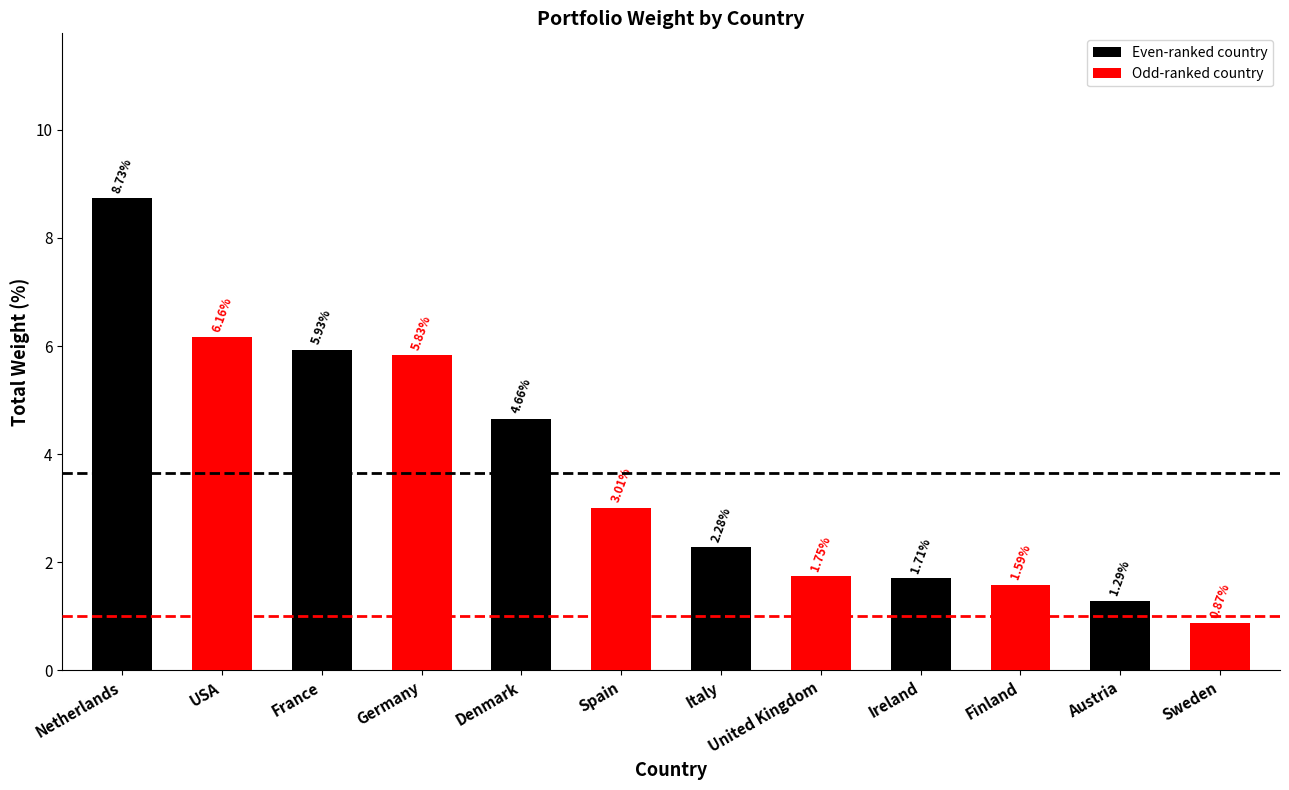

The value at France is 8.6. True or false?

False